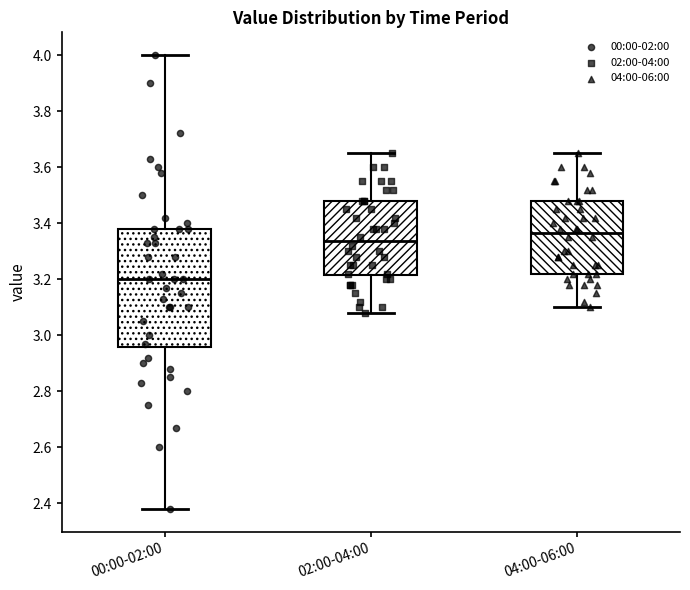

Which box's median line is the highest?

04:00-06:00